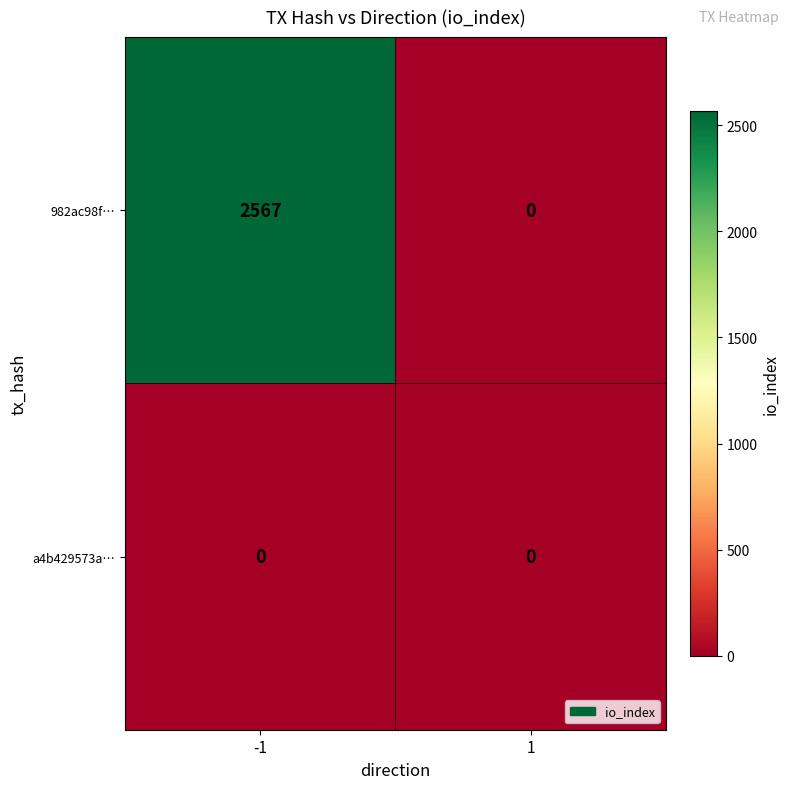

List the series in order of their peak value, highest first.

982ac98f…, a4b429573a…